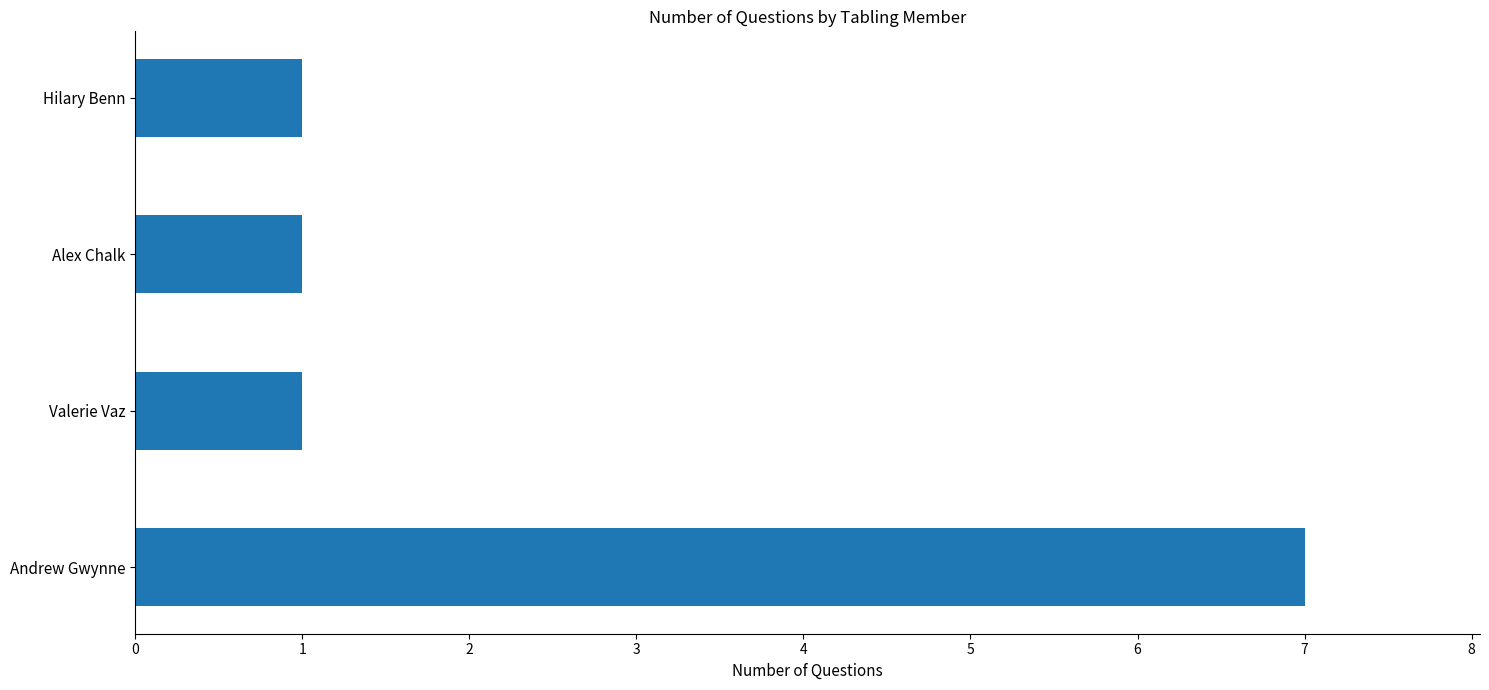

What is the greatest value displayed?

7